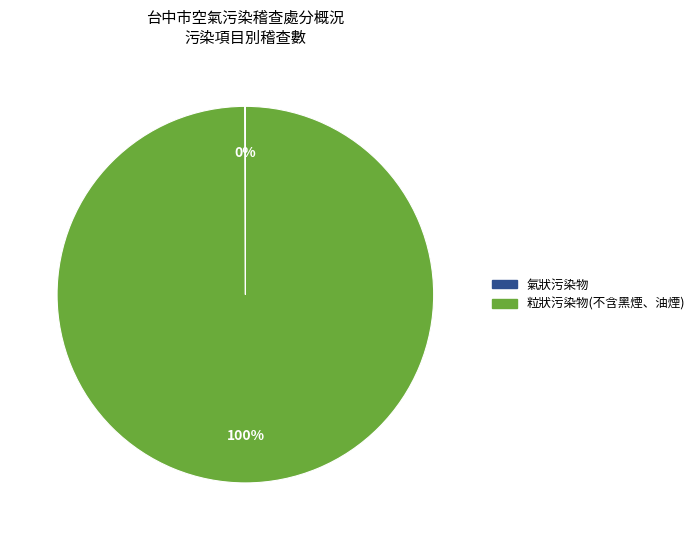

To the nearest percent, what is the difference between the largest and smallest slice percentages?

100%